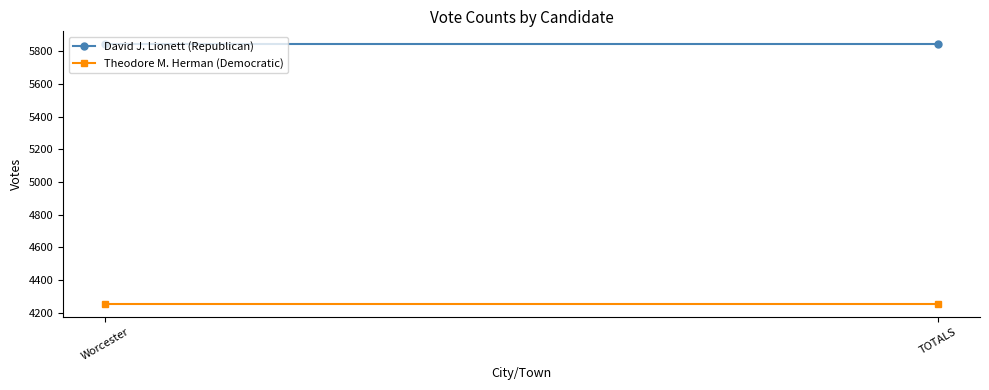

What is the label of the 1st point from the left?

Worcester